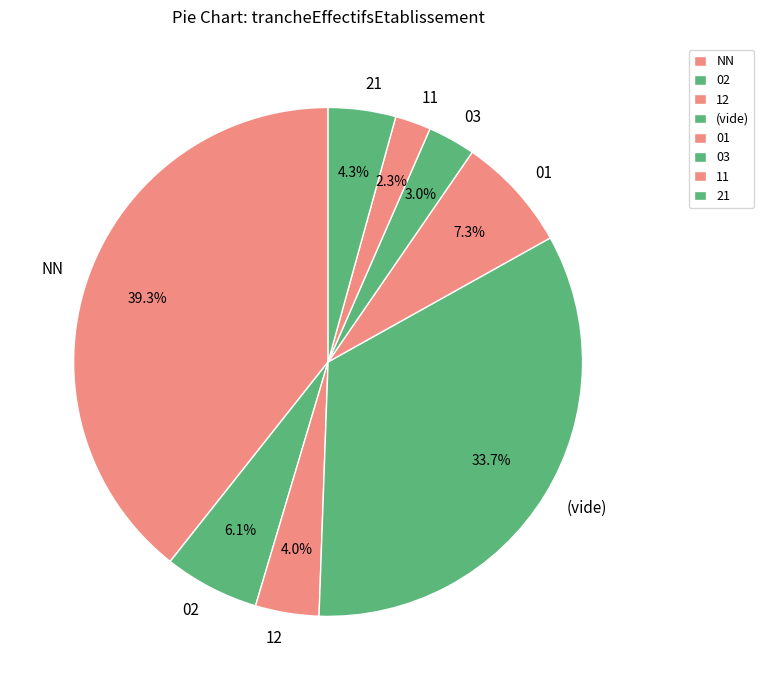

Between 03 and 21, which is larger?

21